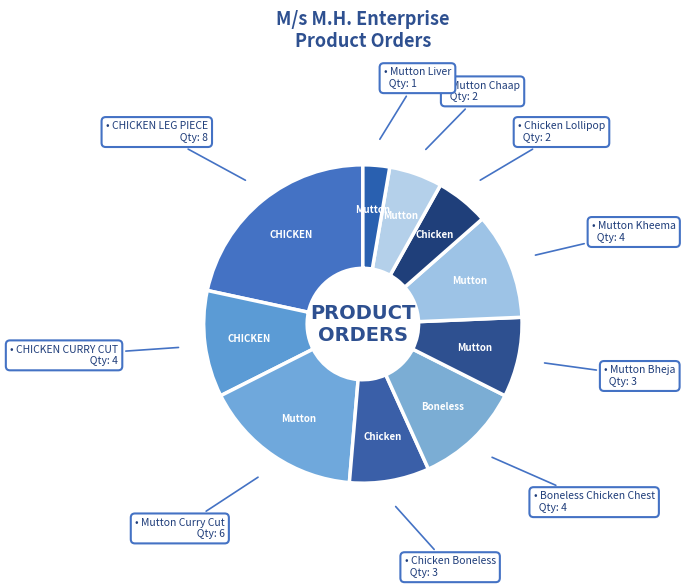

How many segments does this pie chart have?

10